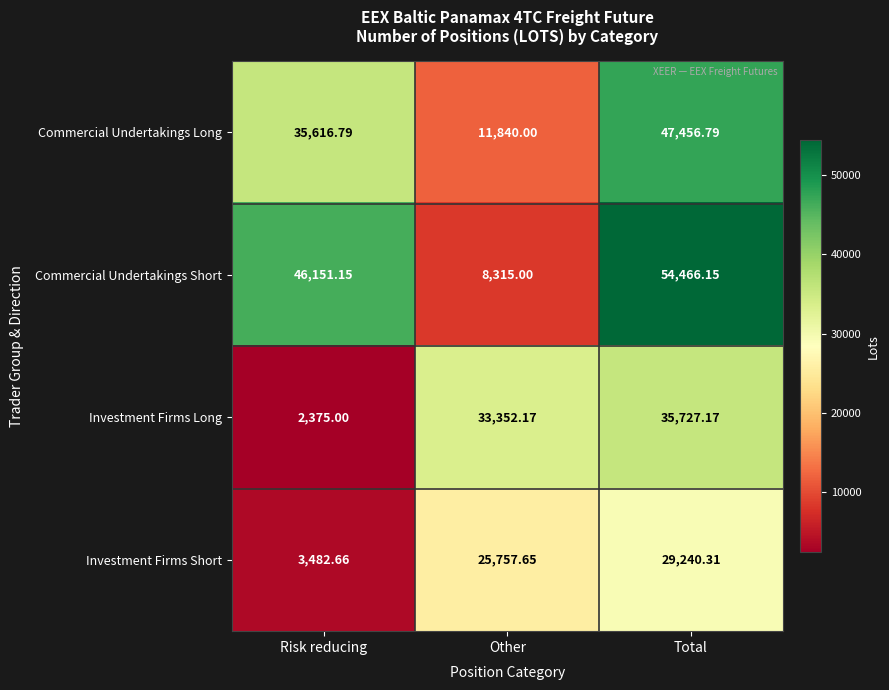

What is the difference between the maximum and minimum values in the Investment Firms Short series?

25757.7